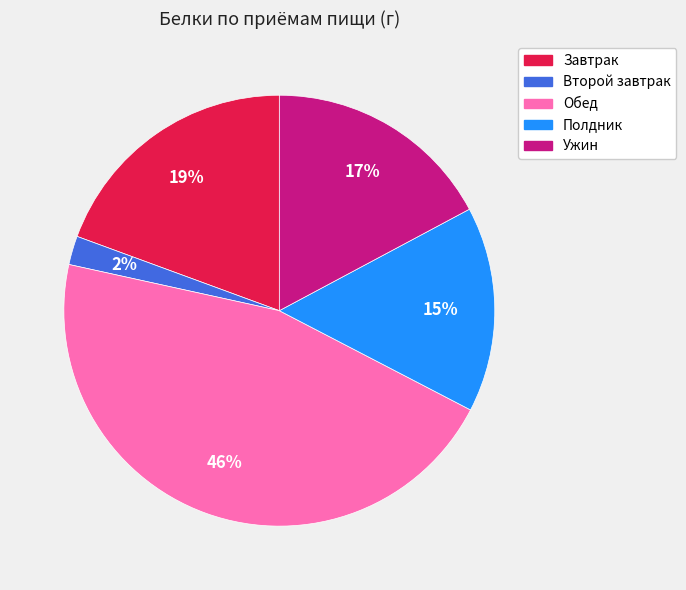

Is Обед the majority of the pie?

No